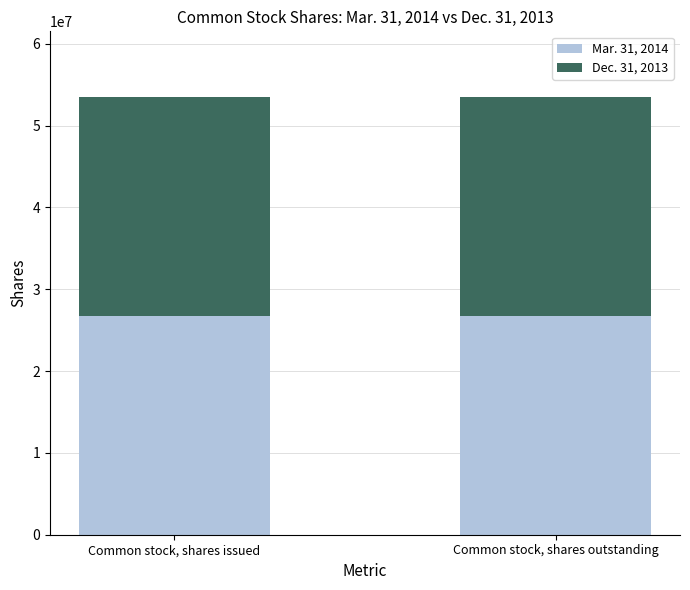

What is the maximum value for Mar. 31, 2014?

26778357